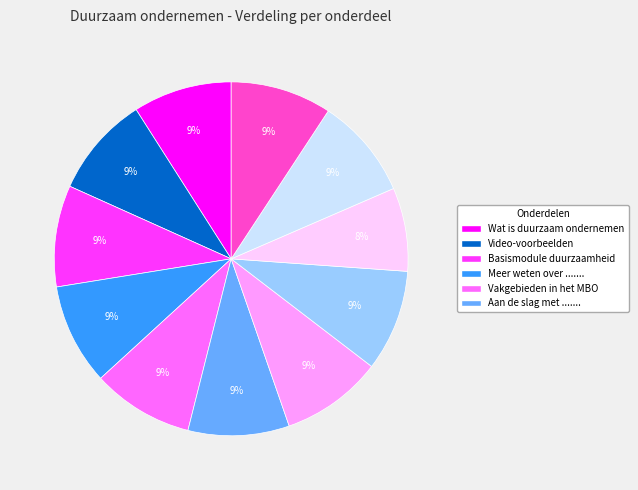

To the nearest percent, what is the average slice percentage?

9%